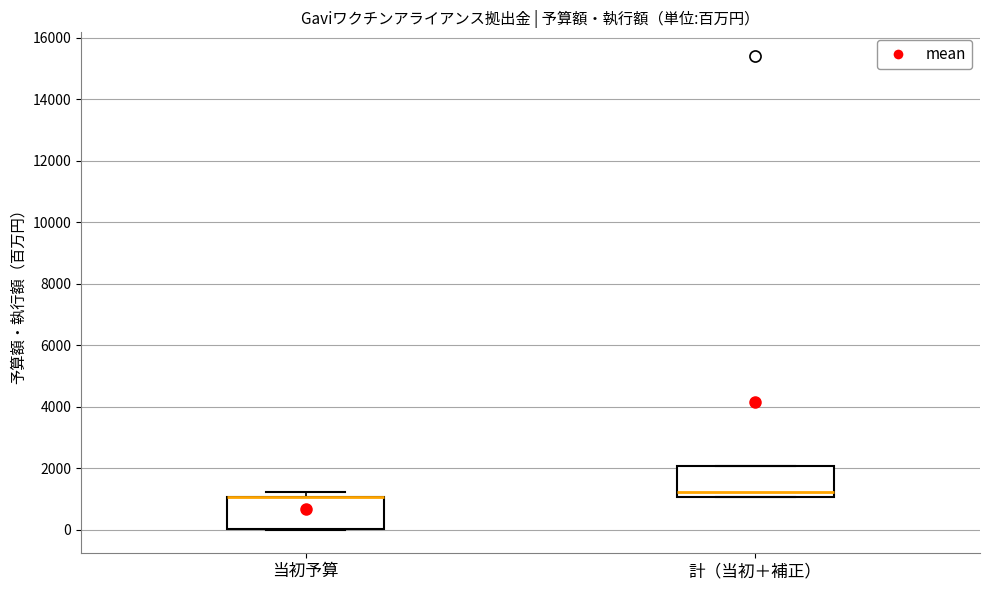

Reading left to right, transcribe this box plot: for each box, give where its median line is, the range the box spans, and where its two whiskers end, as read against the y-axis. The values are not printed on the chart, so give them approximately, as read against the axis.

当初予算: median 1000 (drawn on the box's upper edge), box 0 to 1000, whiskers 0 to 1200
計（当初＋補正）: median 1200, box 1000 to 2000, whiskers 1000 to 2000